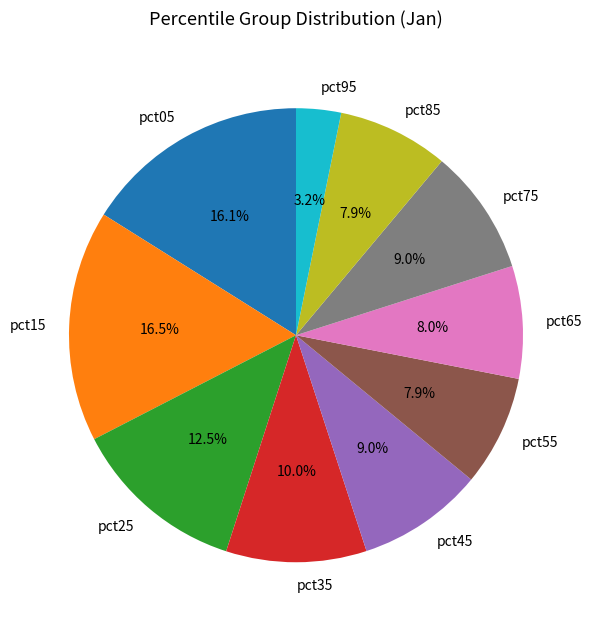

Is it true that pct75 is 1% of the pie?

False